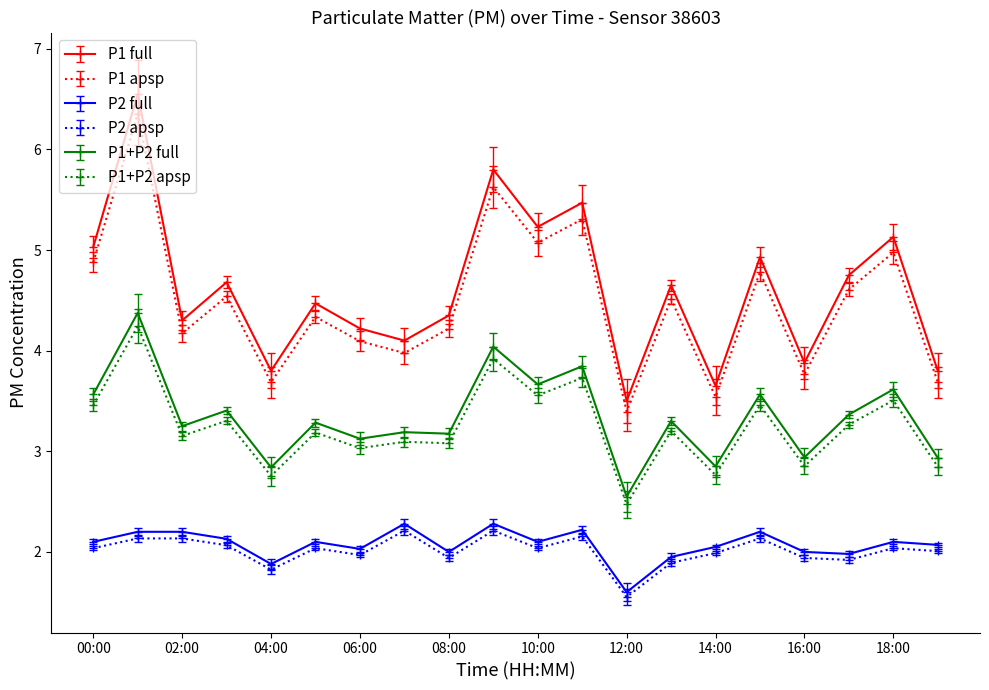

True or false: P1 full and P2 full cross at least once.

False